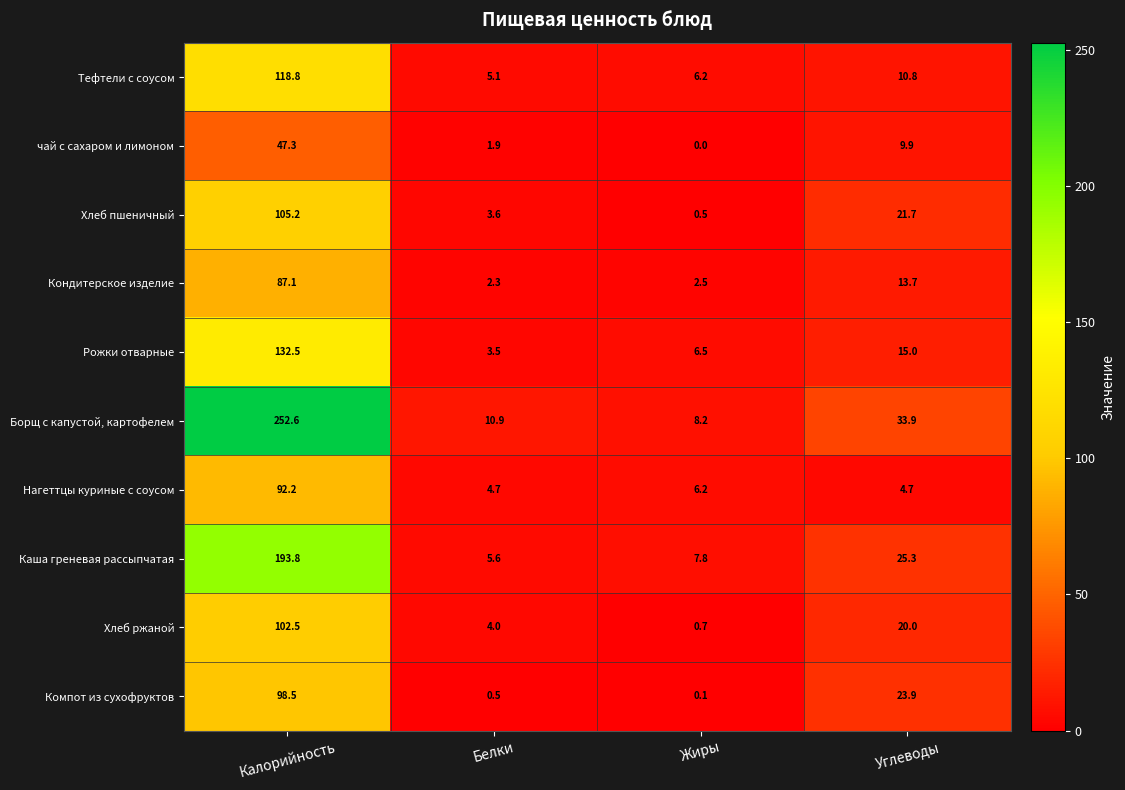

At how many categories does at least one series exceed 228?

1